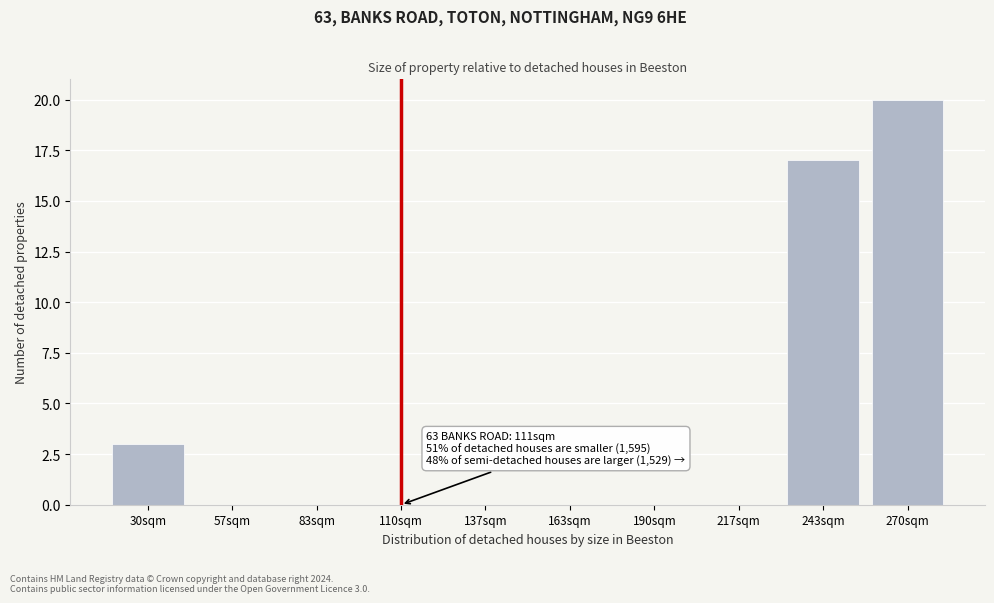

Reading left to right, transcribe all the data shown in this chart.

30sqm=3	57sqm=0	83sqm=0	110sqm=0	137sqm=0	163sqm=0	190sqm=0	217sqm=0	243sqm=17	270sqm=20